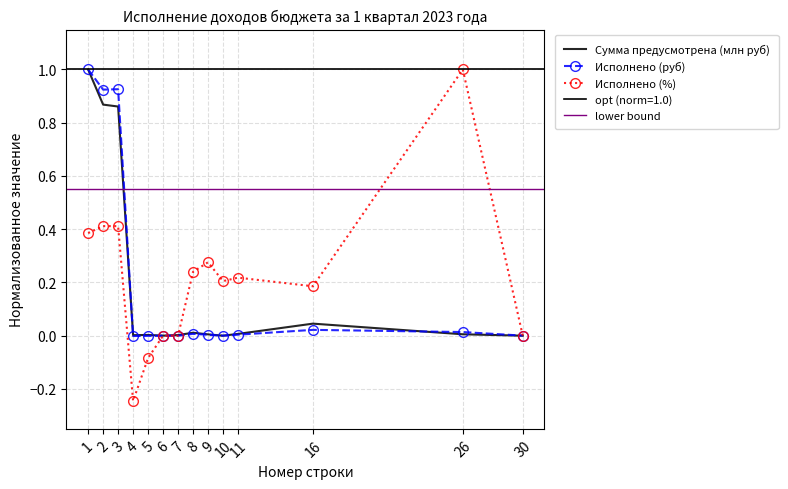

True or false: Исполнено (руб) has a value of -0.0 at 4.

True